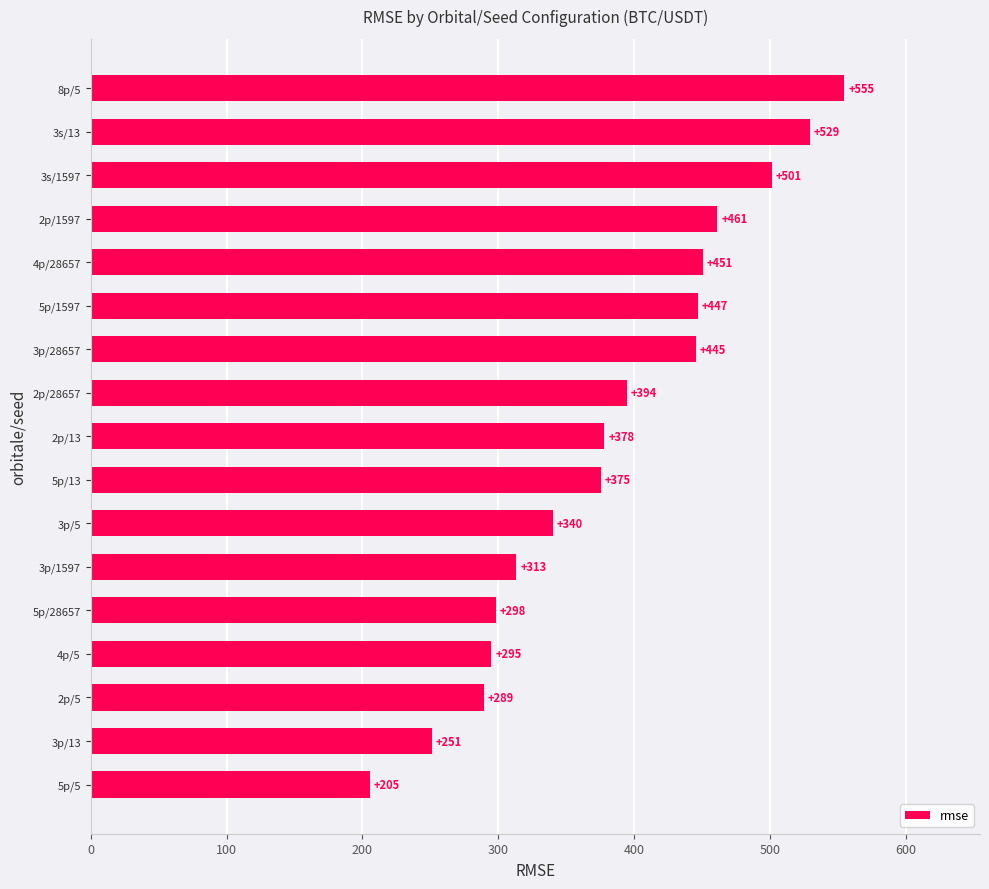

Which label corresponds to the smallest value in the chart?

5p/5